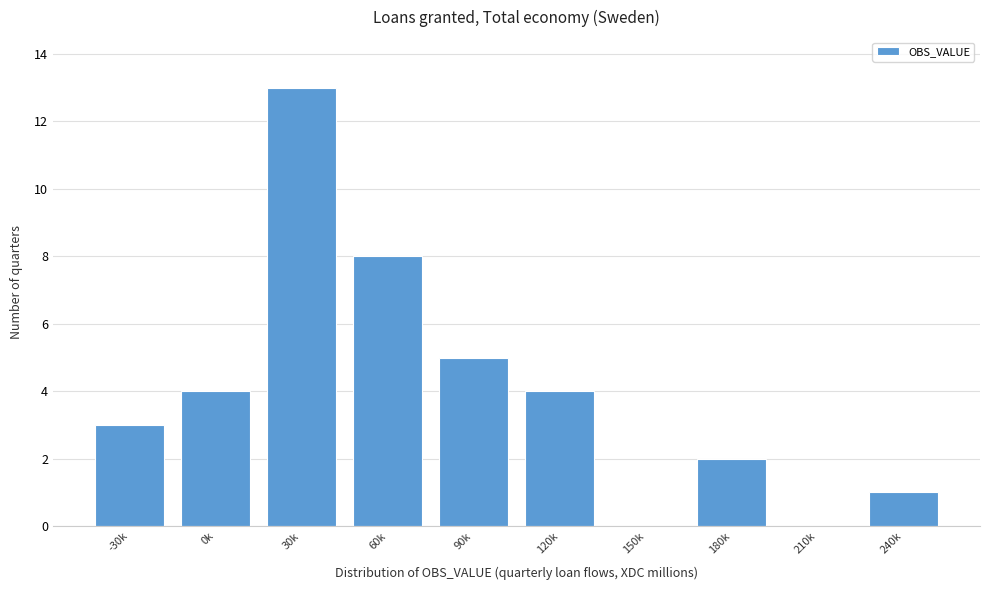

Reading left to right, what are all the values shown in this chart?

-30k=3	0k=4	30k=13	60k=8	90k=5	120k=4	150k=0	180k=2	210k=0	240k=1